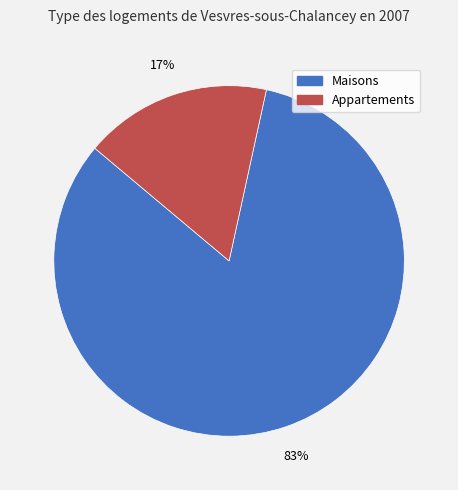

The Appartements slice represents 7% of the pie. True or false?

False